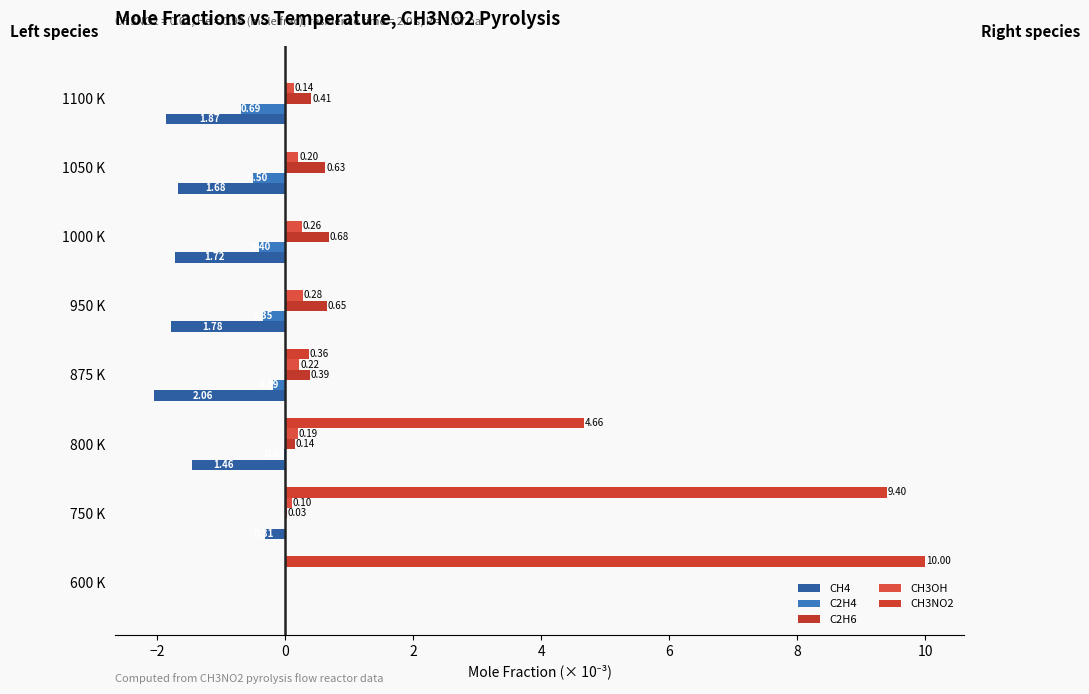

How many distinct data groups are displayed?

5